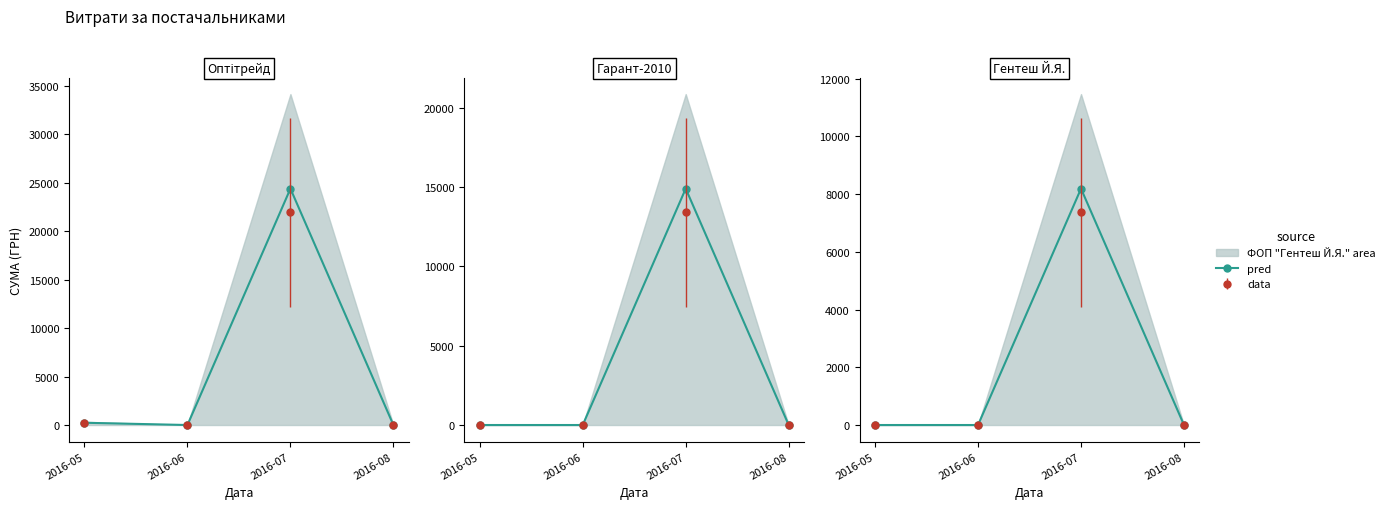

The chart shows a value of 0 at 2016-06. True or false?

True